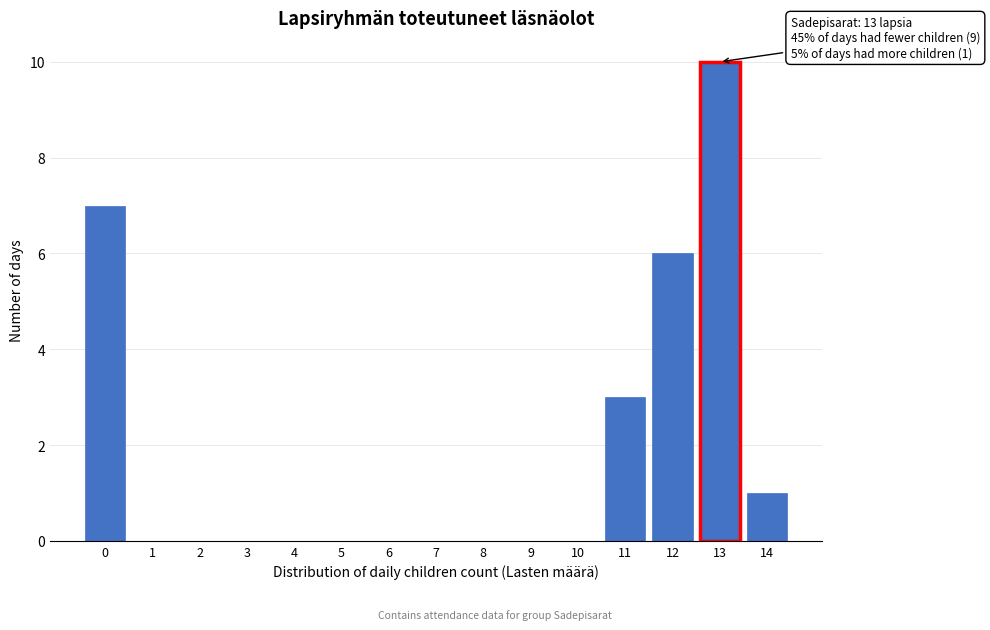

Over which range of the x-axis is the bar tallest?

12.5 to 13.5